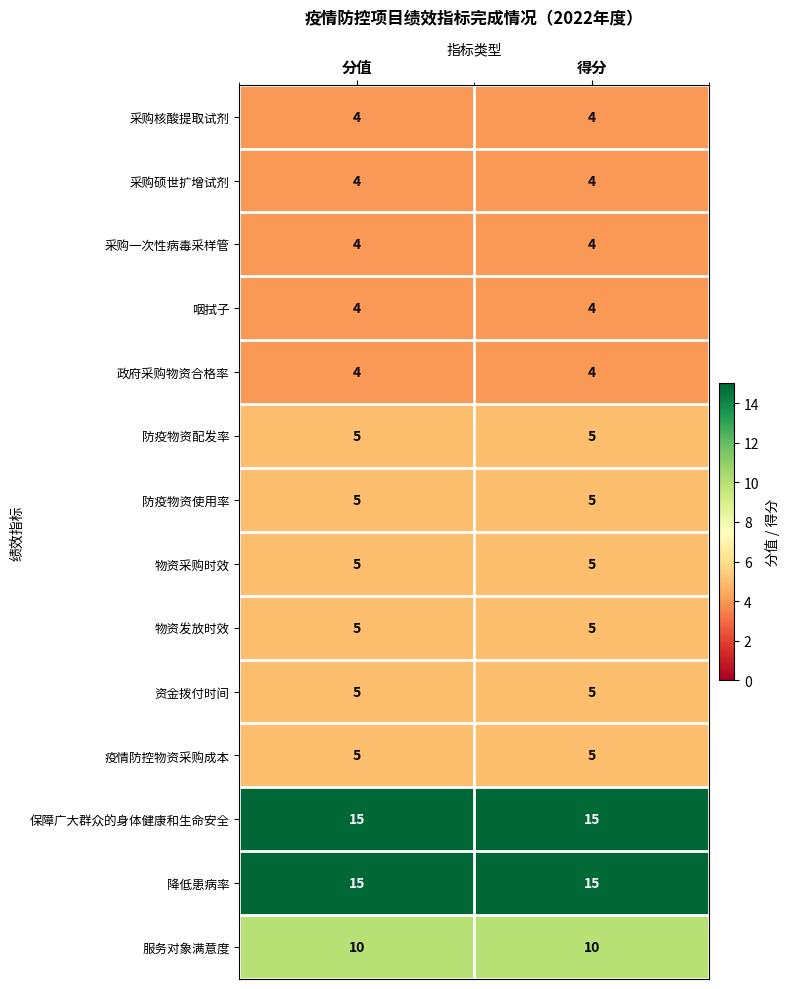

How many series are shown in this chart?

14